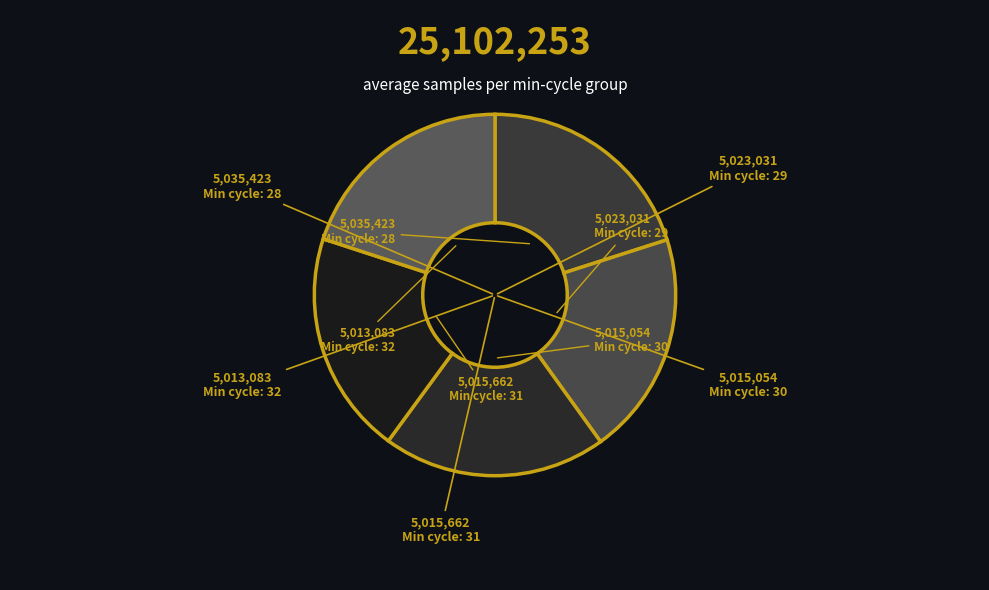

How many slices are in this pie chart?

5